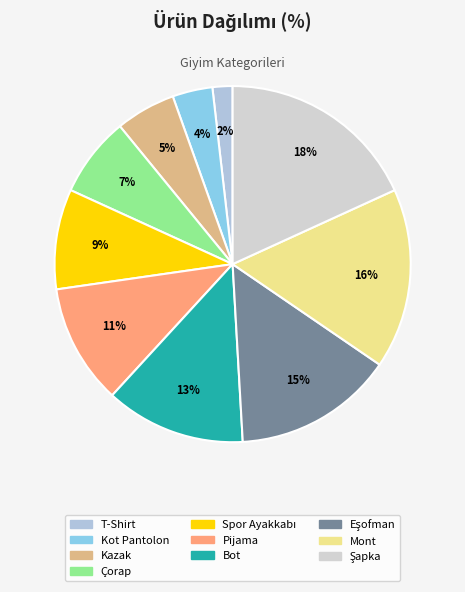

What percentage is the Spor Ayakkabı slice, to the nearest percent?

9%